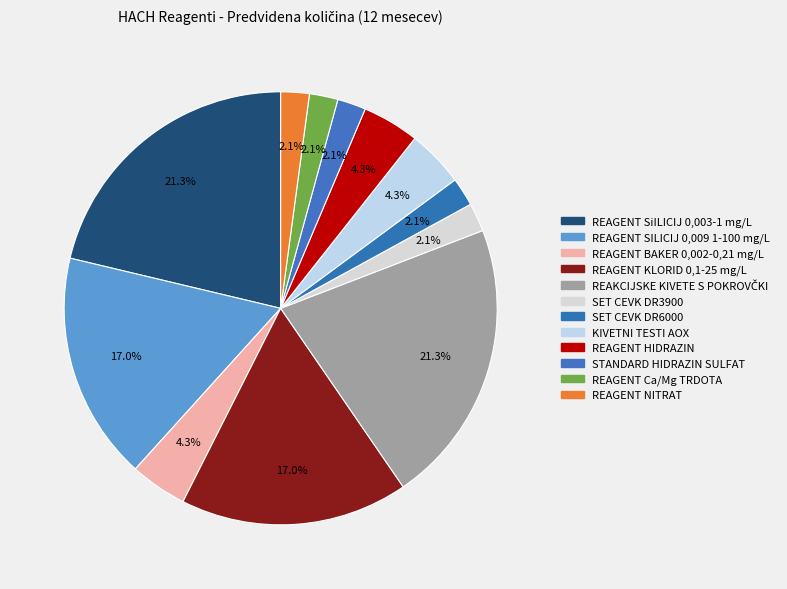

How many segments does this pie chart have?

12